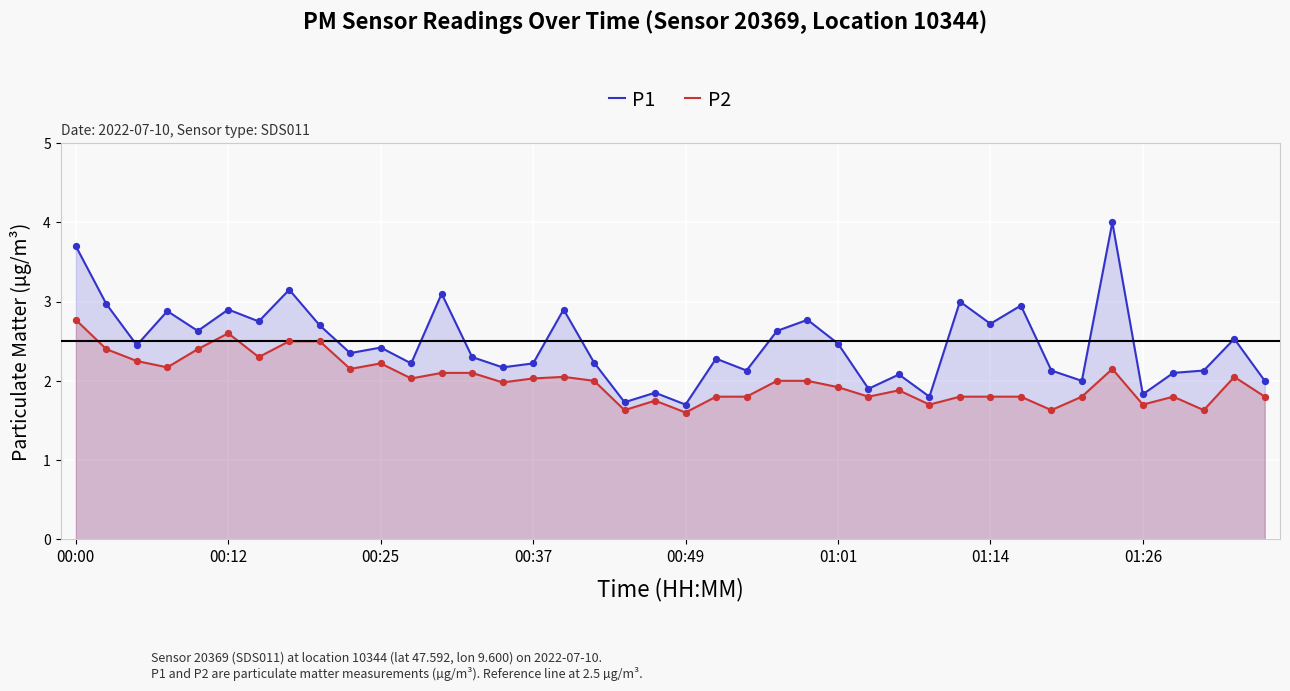

What is the total value across all series at 22?

3.9